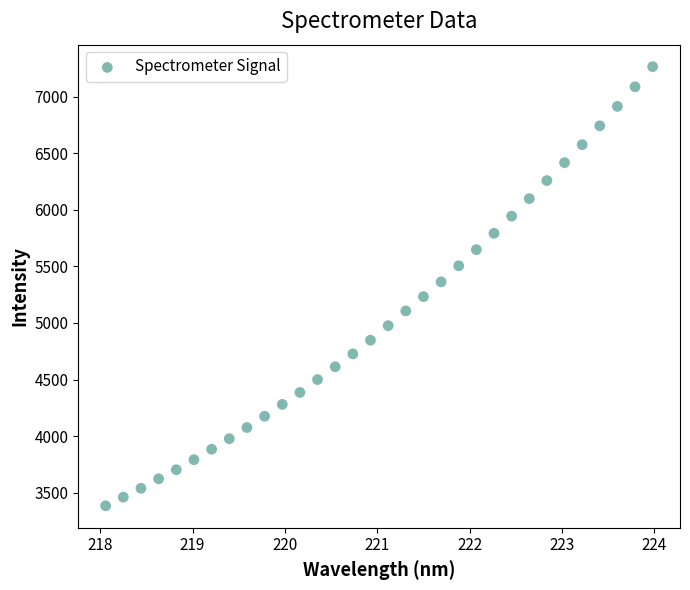

What is the range of Y values (max minus min)?

3879.5